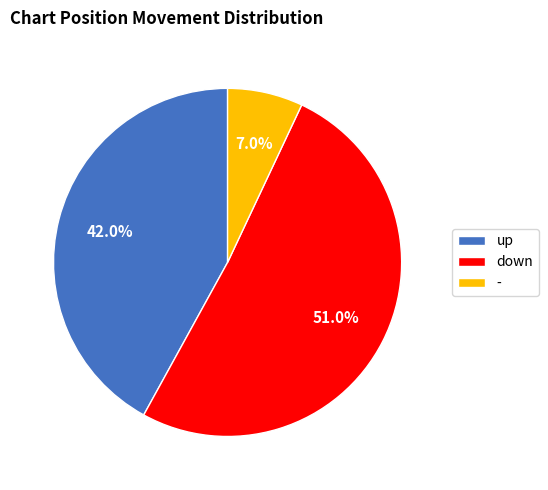

Is up the majority of the pie?

No